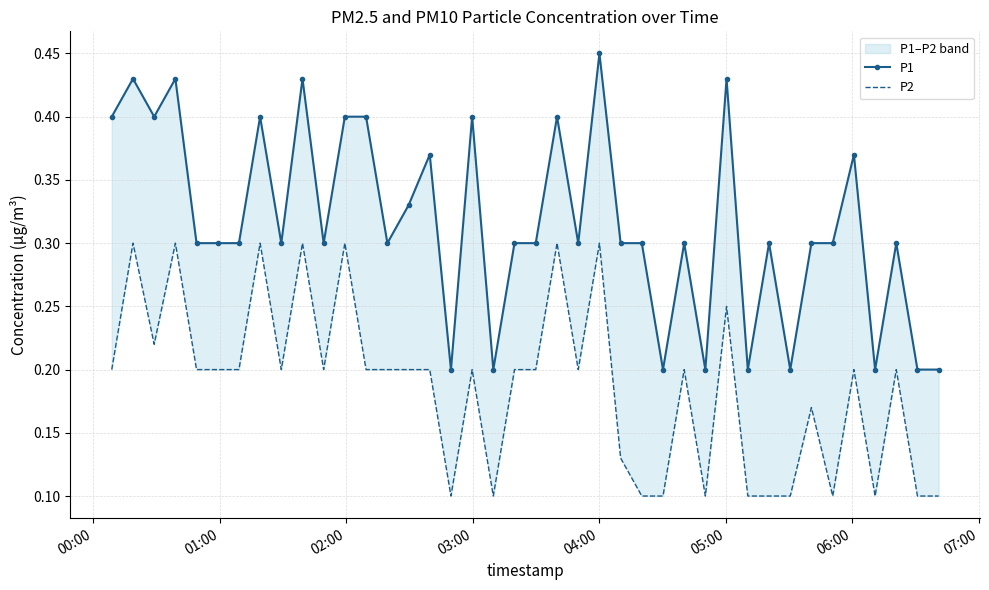

What is the minimum value for P2?

0.1